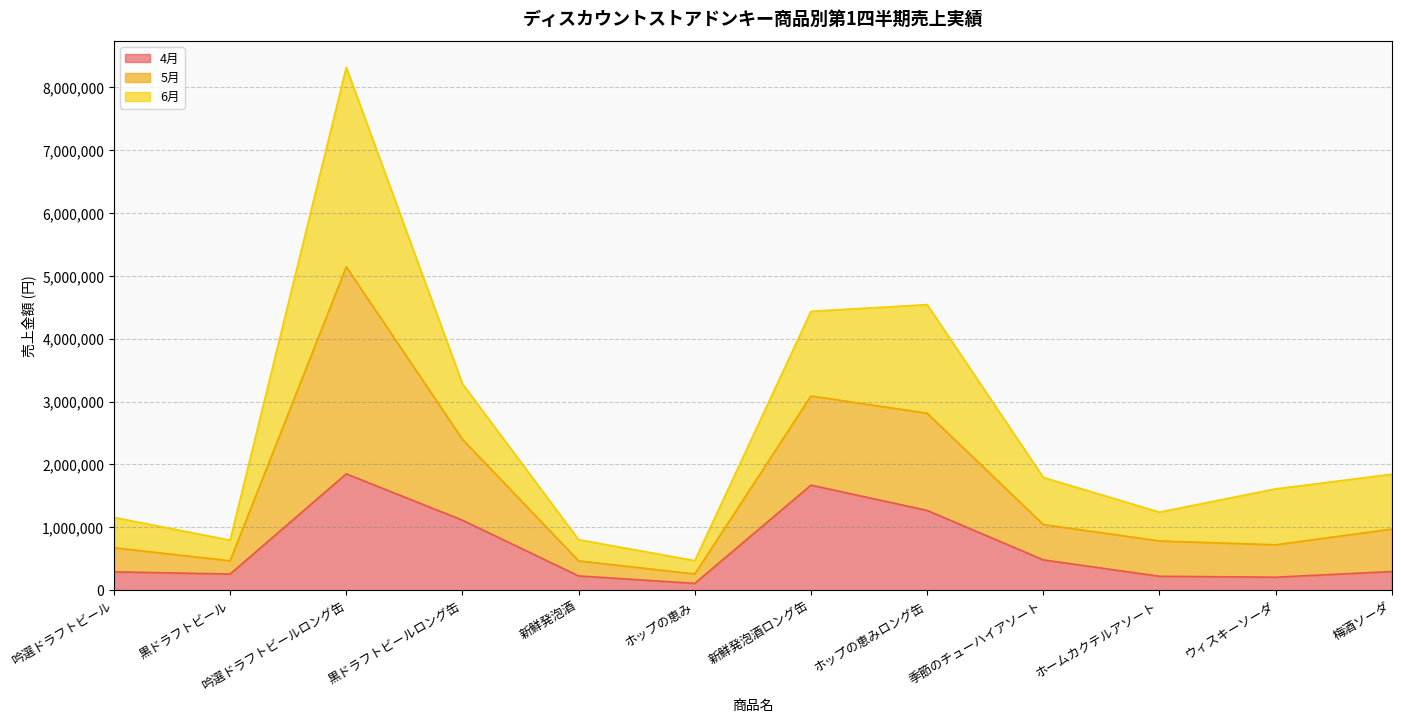

What is the maximum value for 4月?

1850400